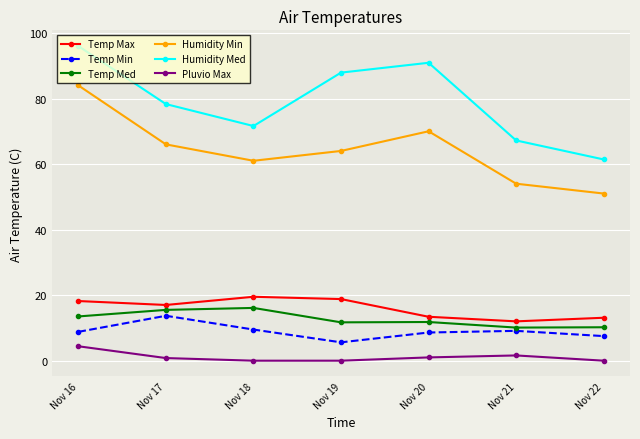

At how many categories does at least one series exceed 18?

7